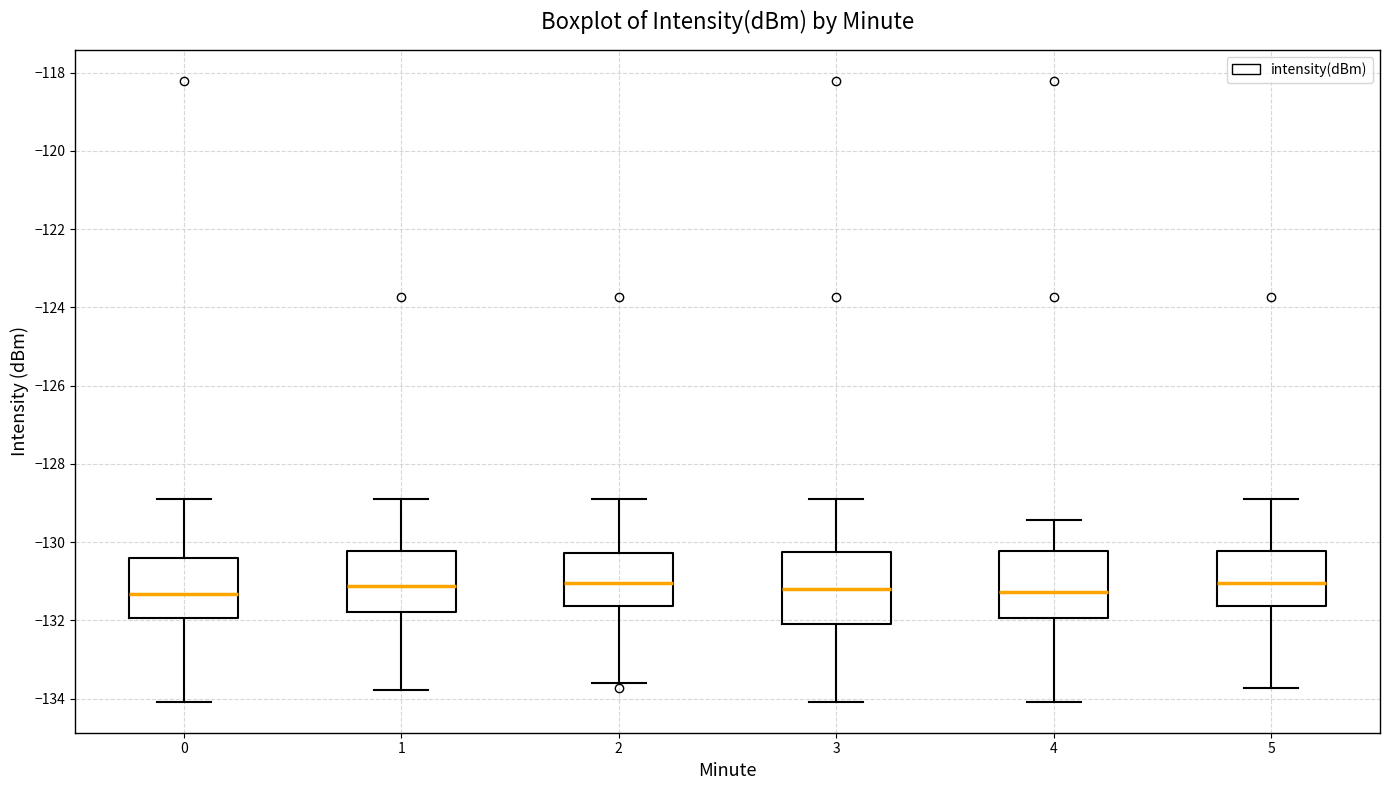

Where does the upper whisker of the box at x = 2 end on the y-axis? The values are not printed on the chart, so give them approximately, as read against the axis.

-128.8